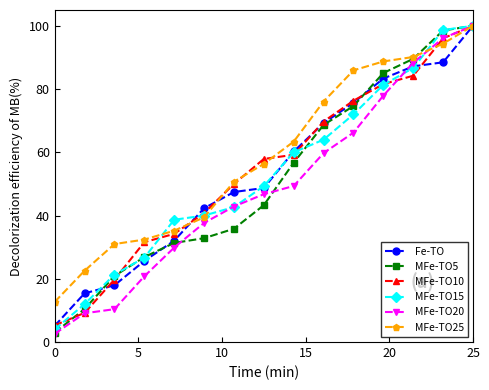

What is the highest value of the MFe-TO10 series?

100.0